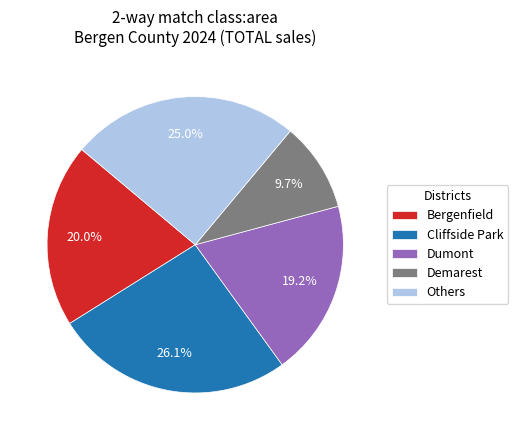

Which category has the smallest portion of the pie?

Demarest